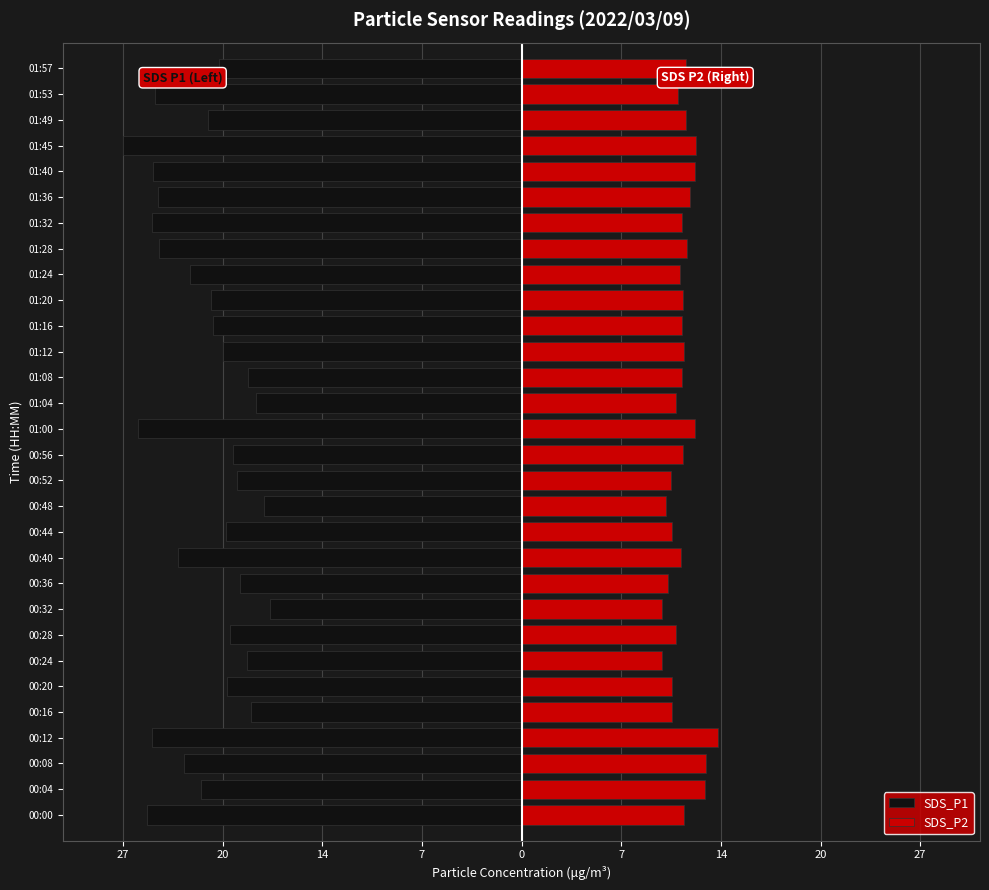

At how many categories does at least one series exceed -21?

30